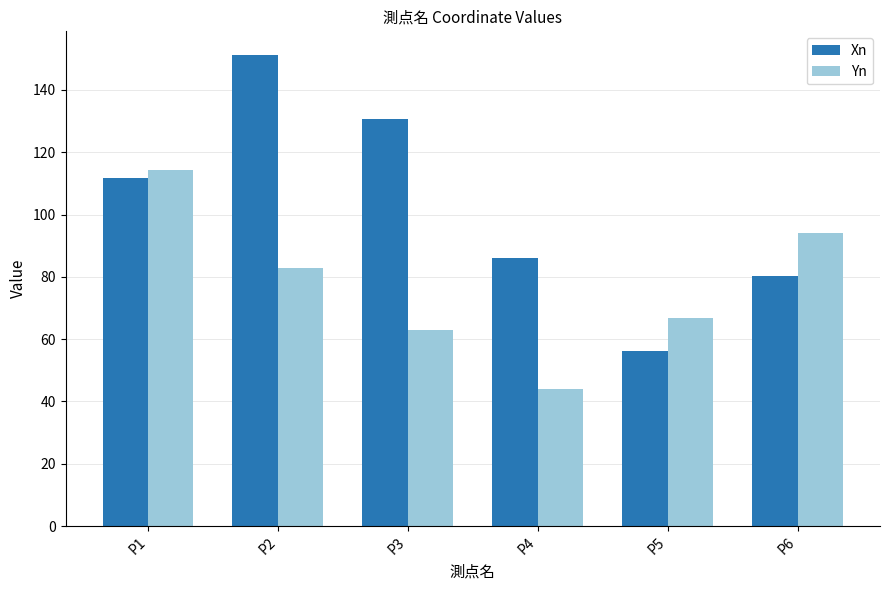

What are all the series names shown in the legend?

Xn, Yn